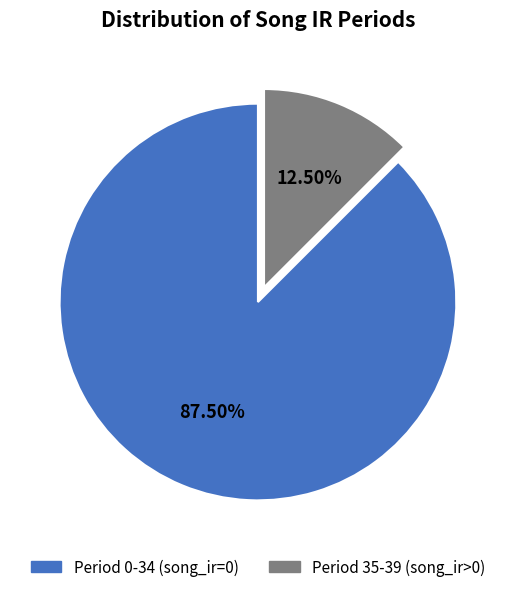

What is the ratio of the value at Period 0-34 (song_ir=0) to the value at Period 35-39 (song_ir>0)?

7.0